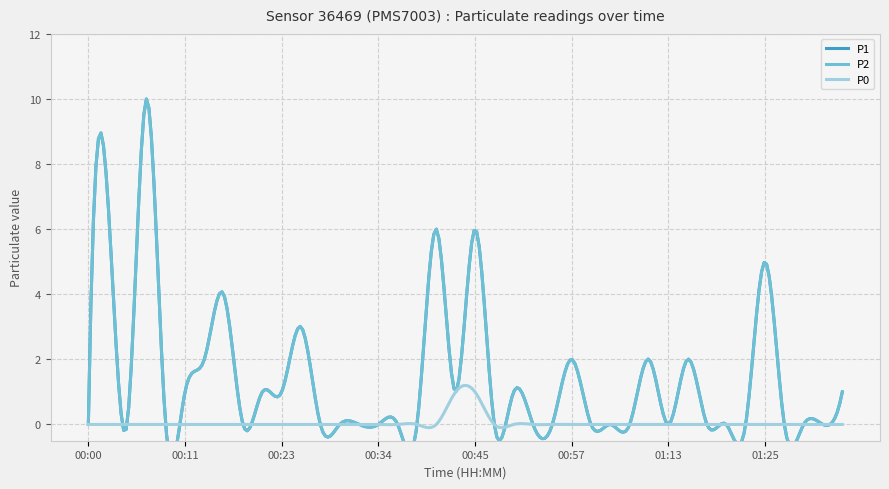

What position from the left is 01:27?

37